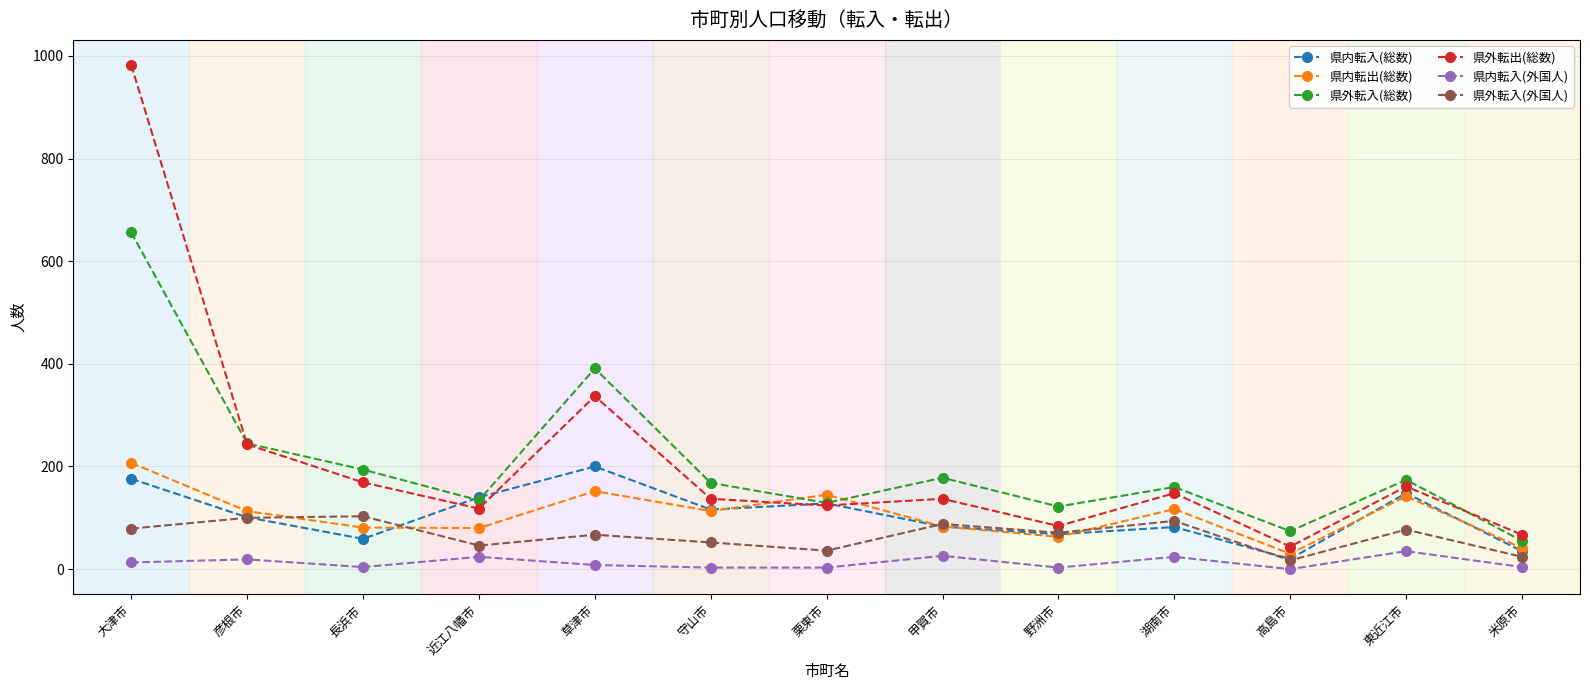

What is the maximum value shown in the chart?

982